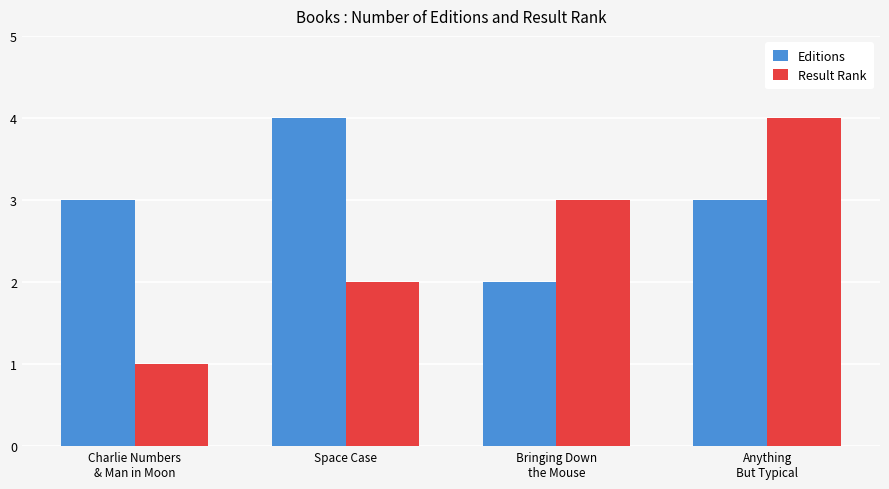

What are all the series names shown in the legend?

Editions, Result Rank